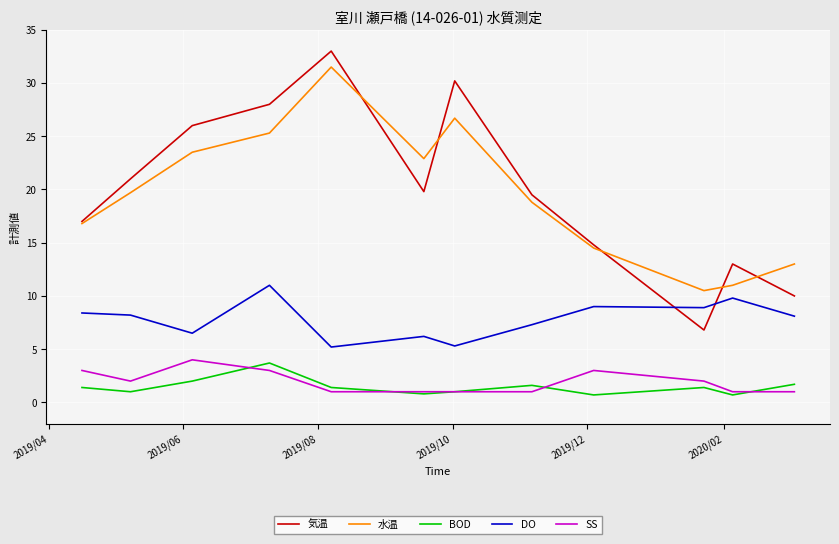

Which series has the largest range (max minus min)?

気温